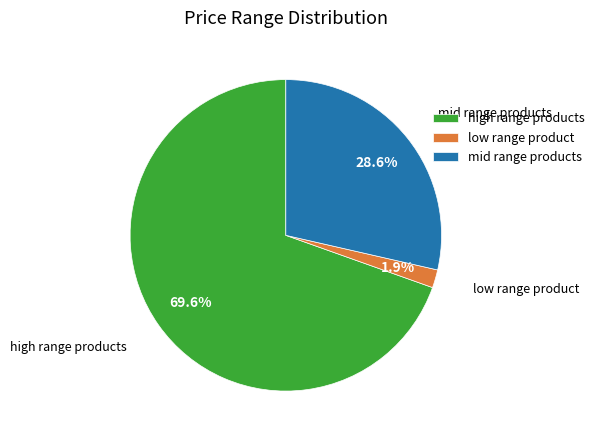

What percentage do high range products and mid range products together represent?

98.1%